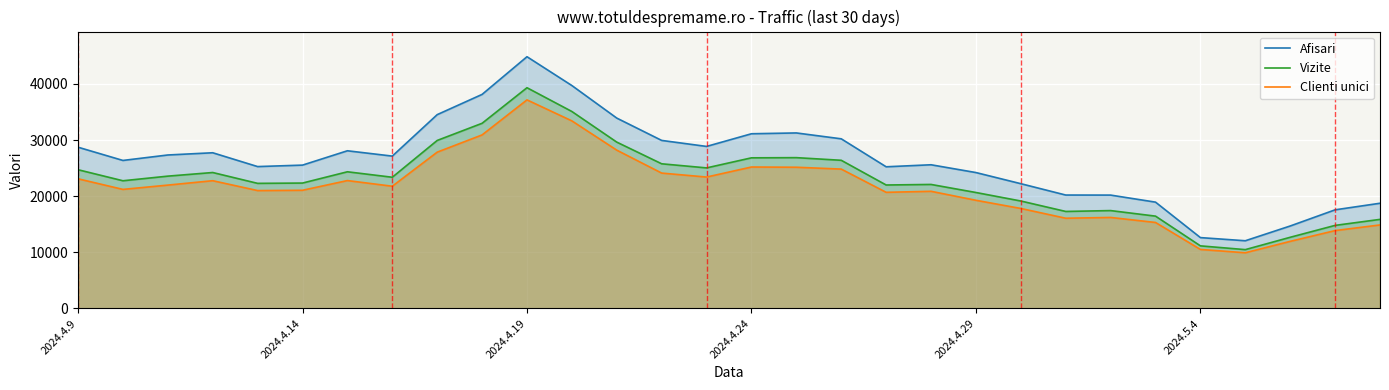

True or false: Vizite and Afisari intersect in this chart.

False